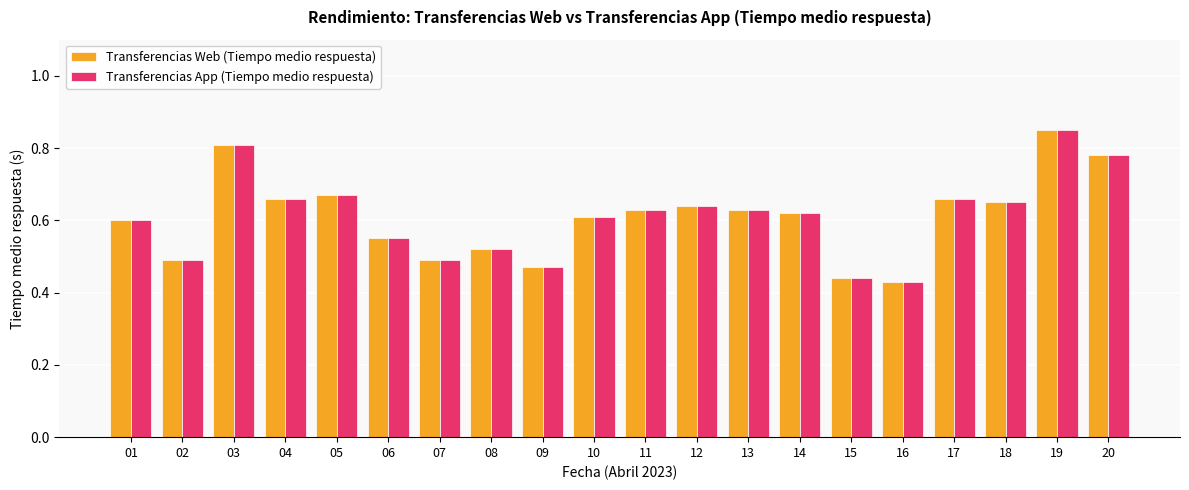

Which category has the highest value across all series?

19